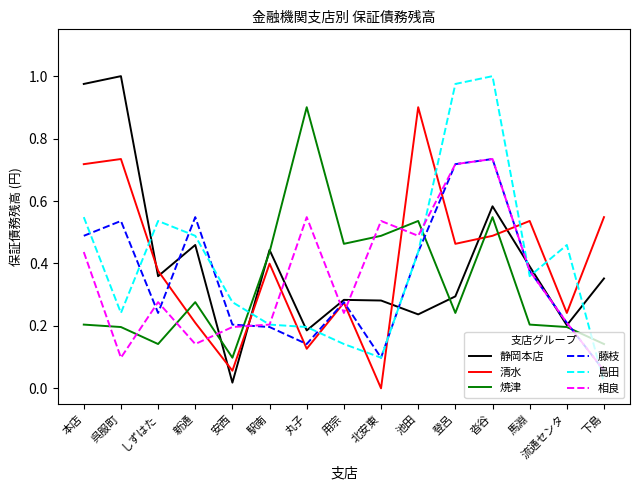

At which label does 島田 reach its minimum?

下島